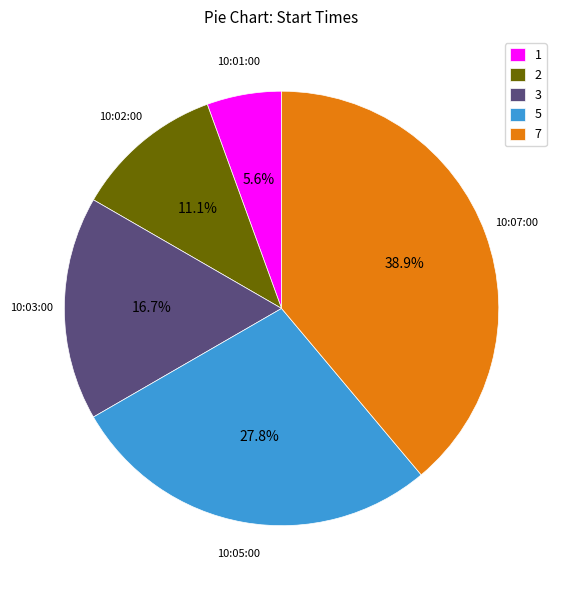

Rank the categories by value from highest to lowest.

7, 5, 3, 2, 1